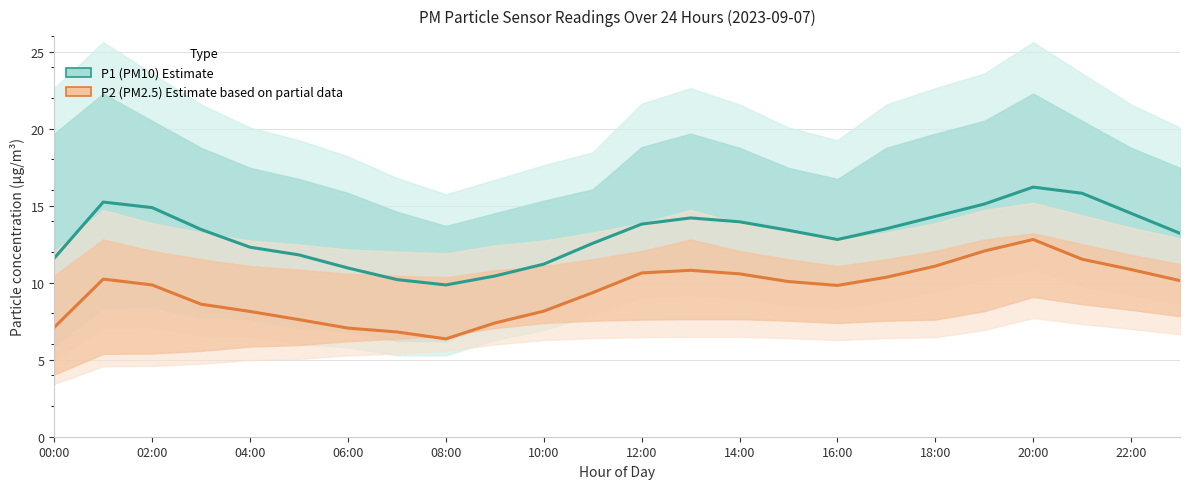

The P2 (PM2.5) Estimate based on partial data series shows 7.1 at 00:00. True or false?

True